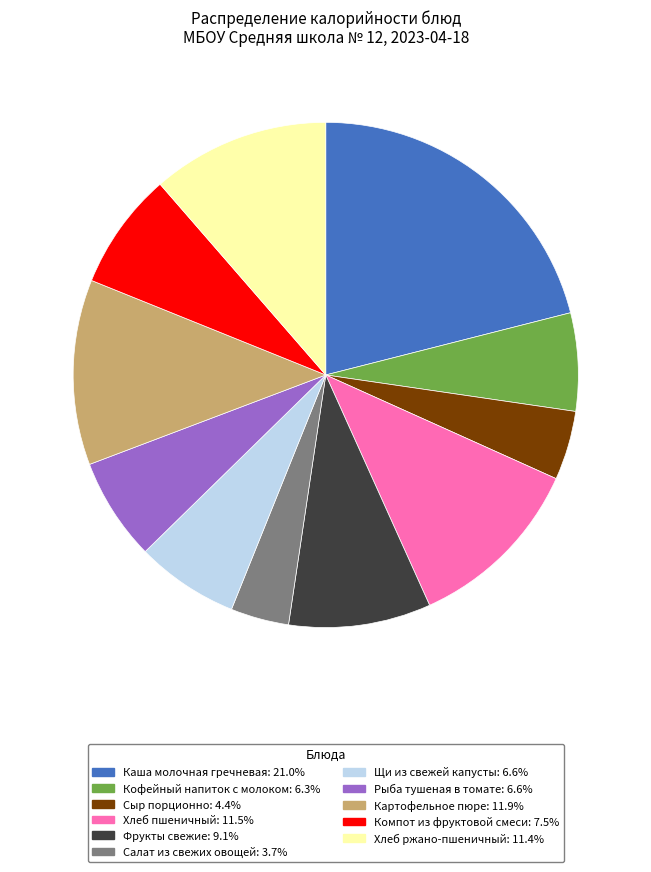

Which slice is the largest?

Каша молочная гречневая